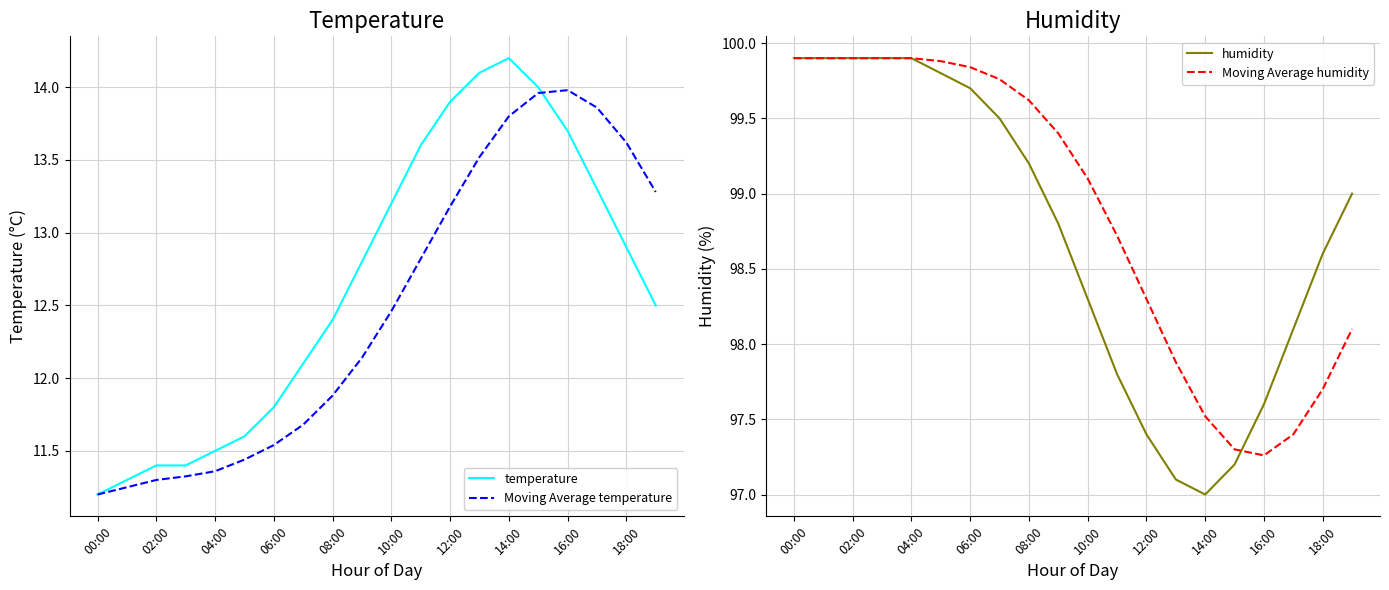

The Moving Average temperature series shows 18.2 at 12:00. True or false?

False